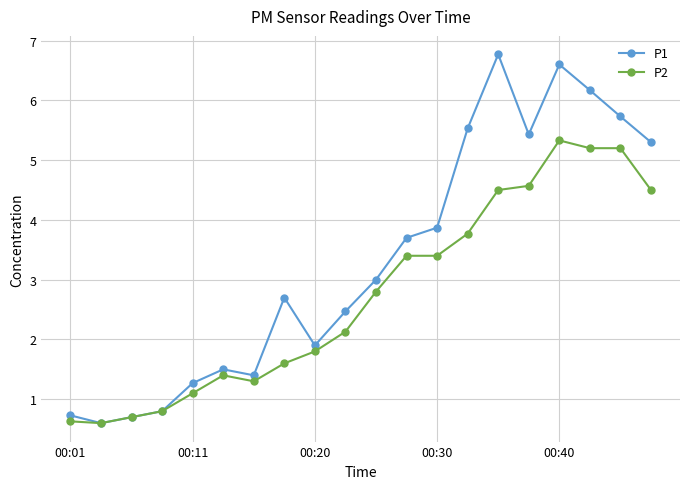

What is the highest value of the P2 series?

5.3